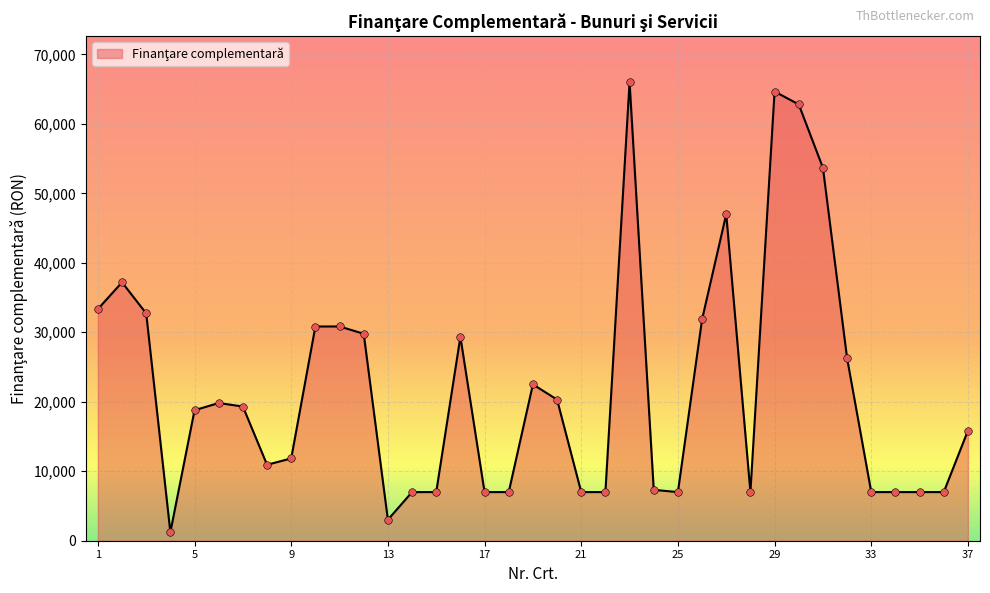

What is the difference between the maximum and minimum values?

64789